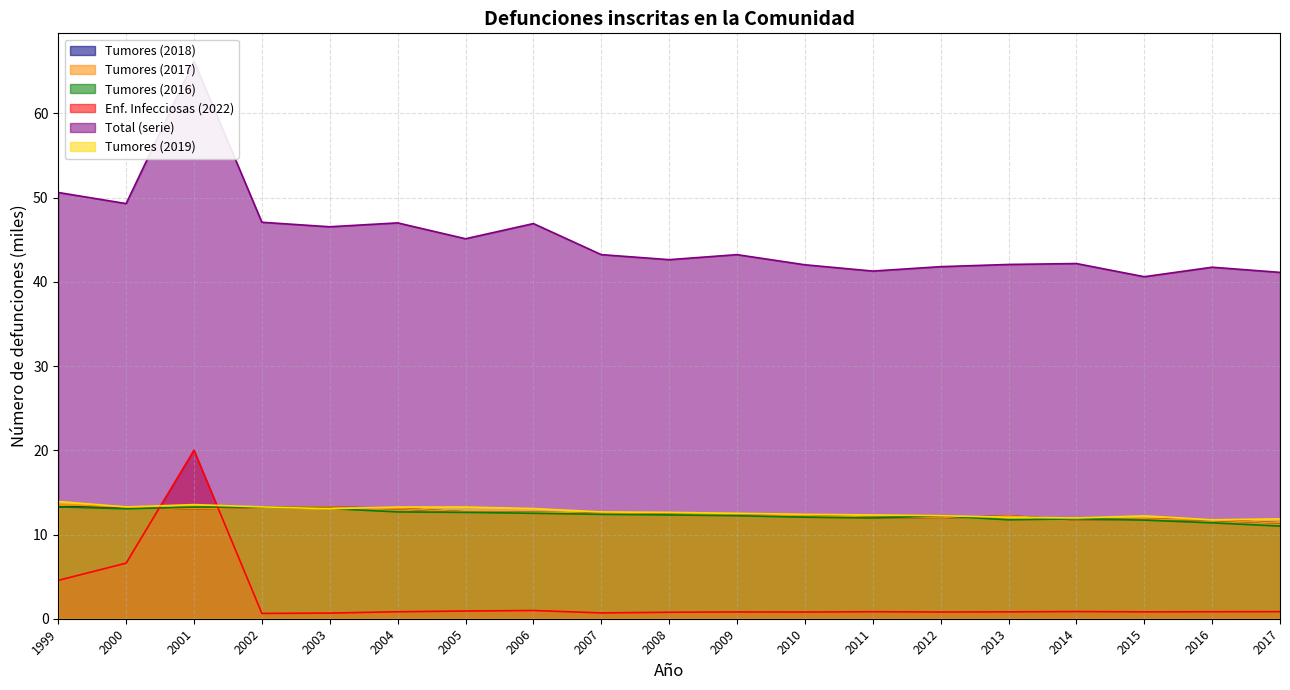

What is the value of the Tumores (2019) point at the 13th from the left?

12.3